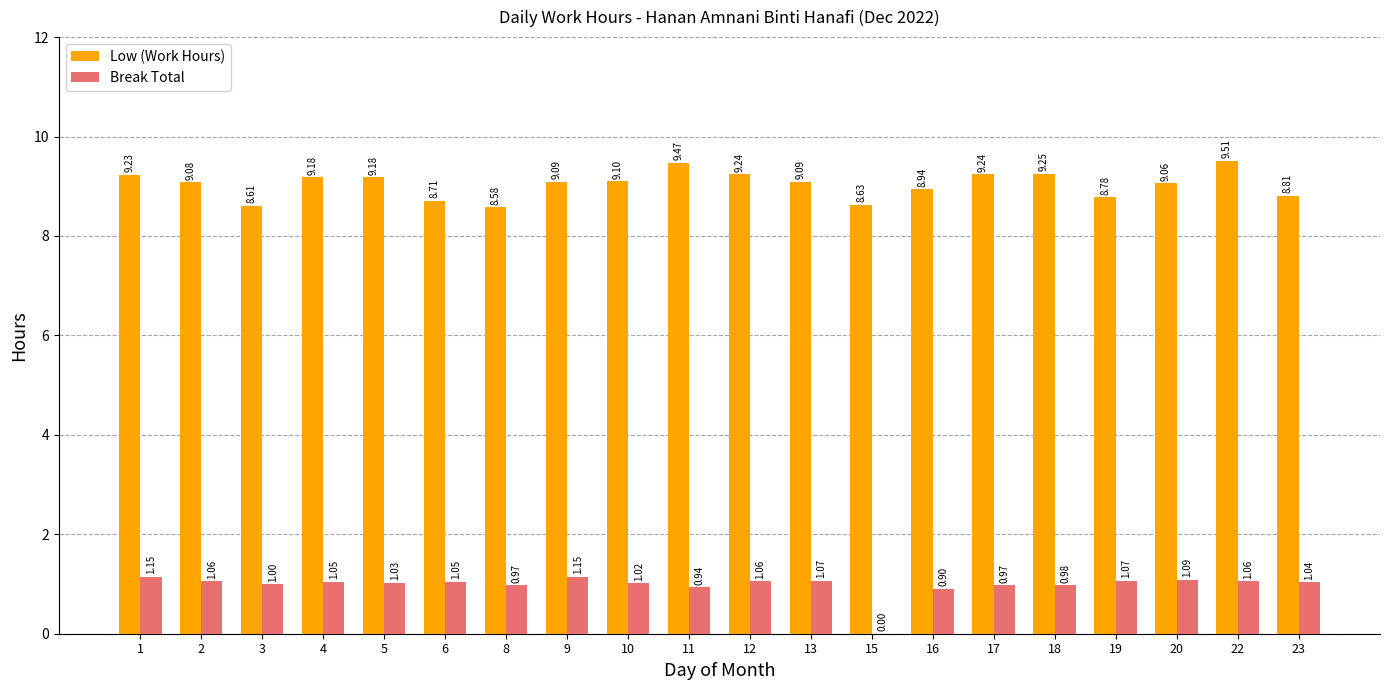

Count the number of data series in this chart.

2